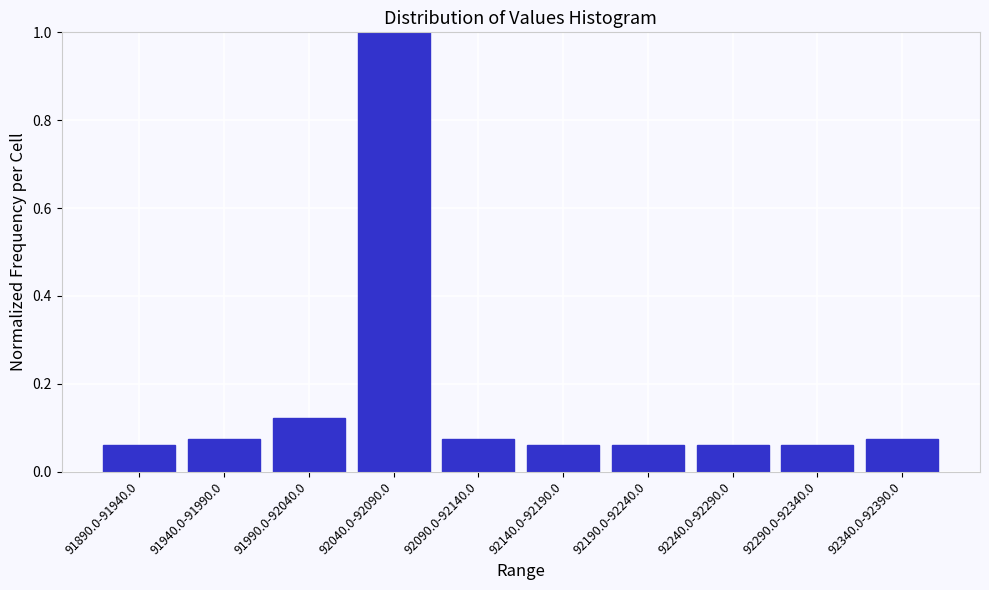

What is the label of the 3rd bar from the right?

92240.0-92290.0